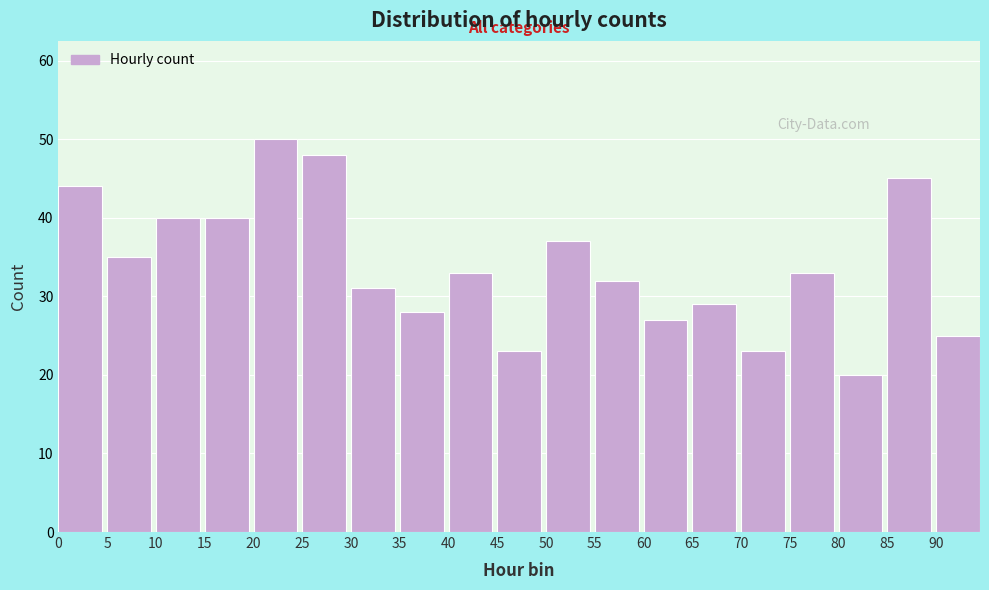

Reading right to left, extract all data points from this chart.

25	45	20	33	23	29	27	32	37	23	33	28	31	48	50	40	40	35	44